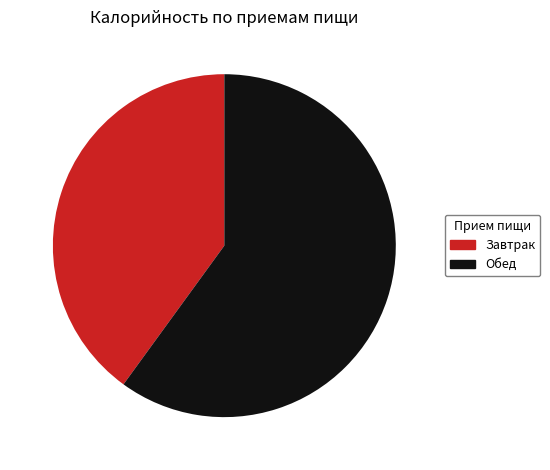

Which slice is the smallest?

Завтрак